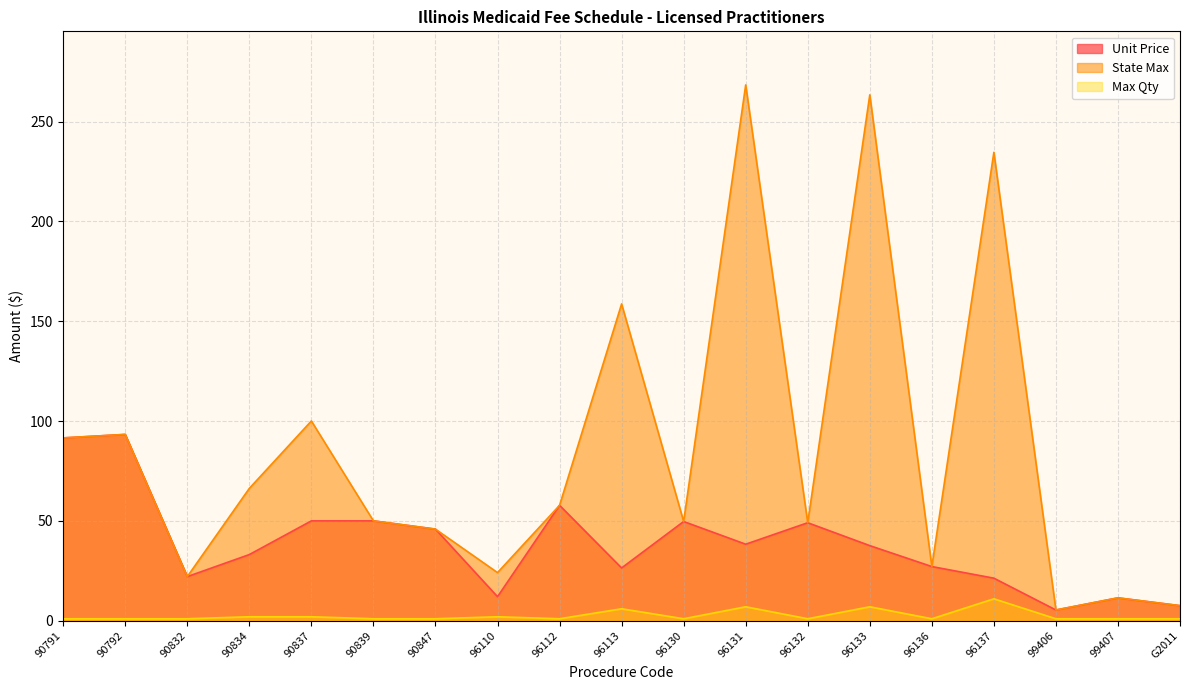

What is the average value of the Unit Price series?

38.4